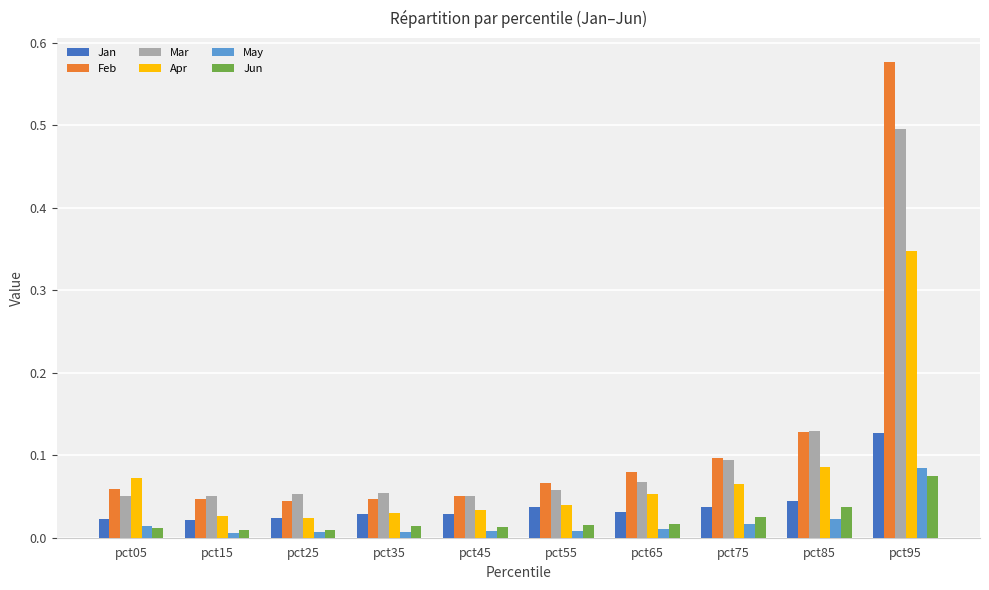

How many bars are there in total?

60